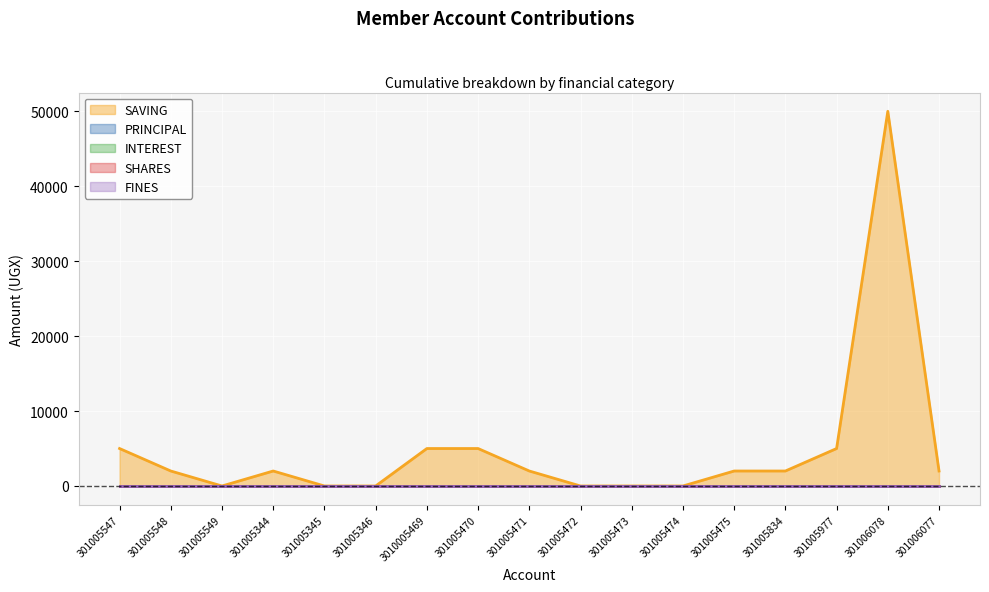

What is the maximum value shown in the chart?

50000